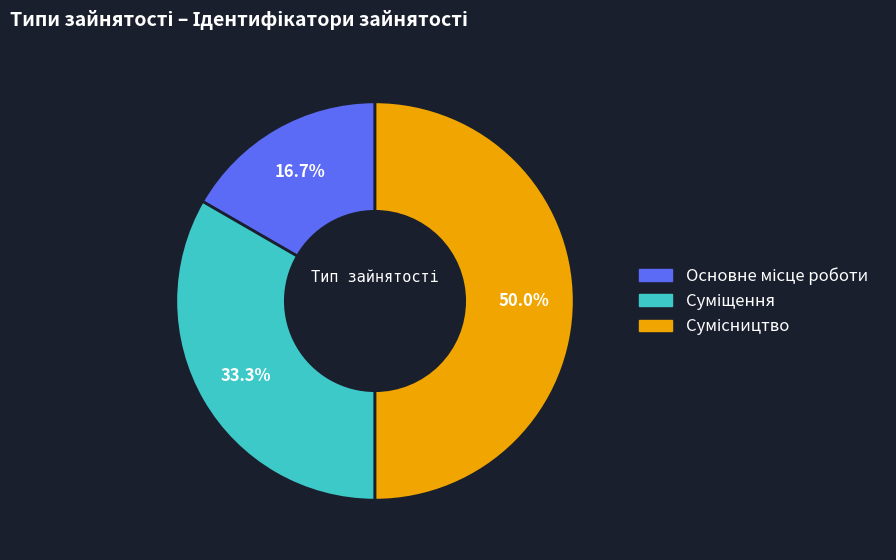

What percentage is the Сумісництво slice, to the nearest percent?

50%